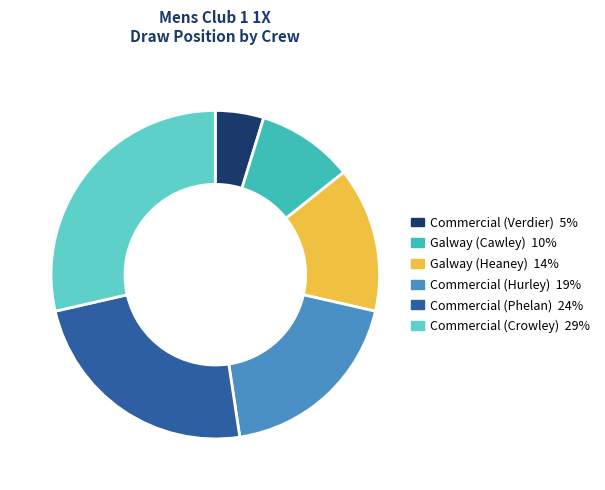

How many segments does this pie chart have?

6